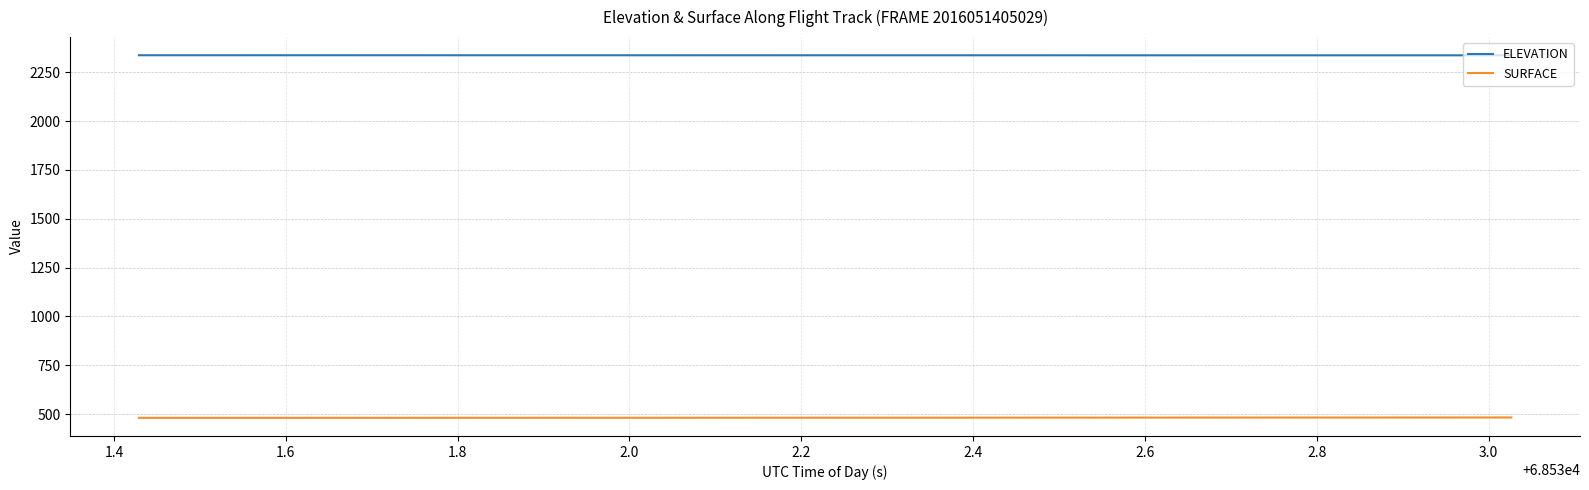

Which series has the largest total across all categories?

ELEVATION